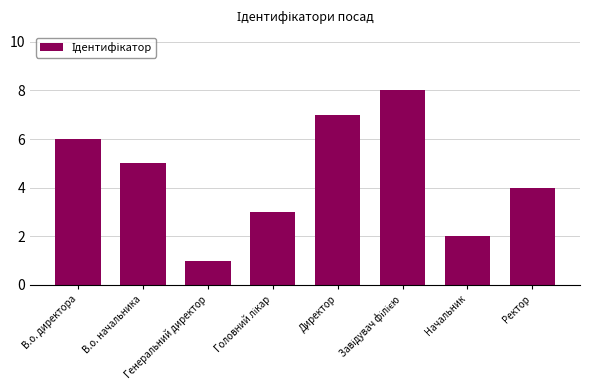

What is the sum of all values?

36